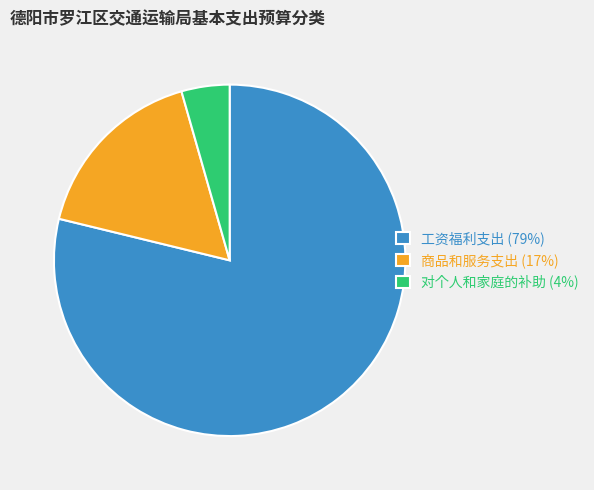

Between 商品和服务支出 (17%) and 对个人和家庭的补助 (4%), which is larger?

商品和服务支出 (17%)